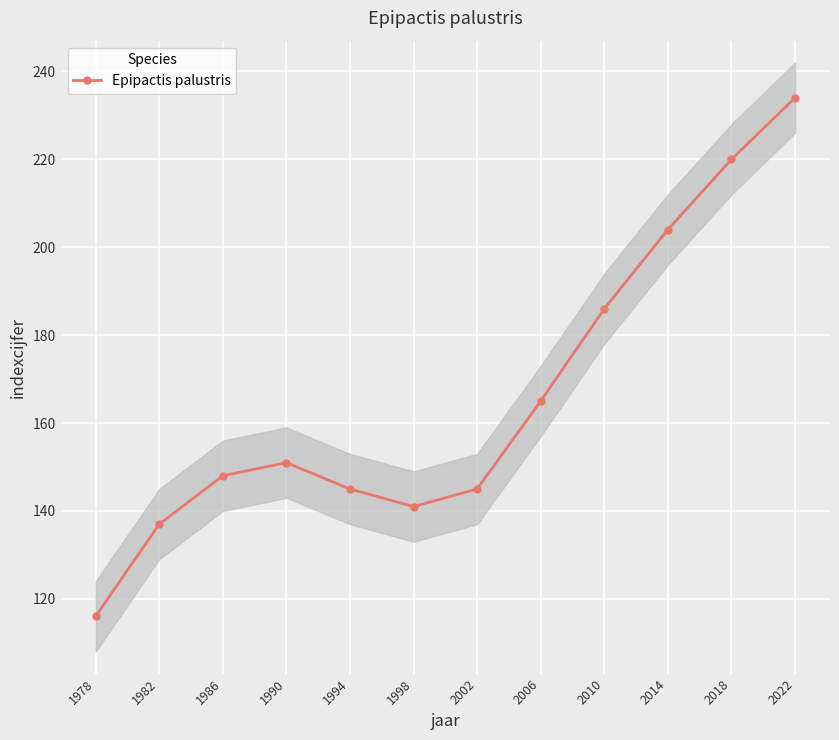

What is the difference between the second highest and minimum values?

104